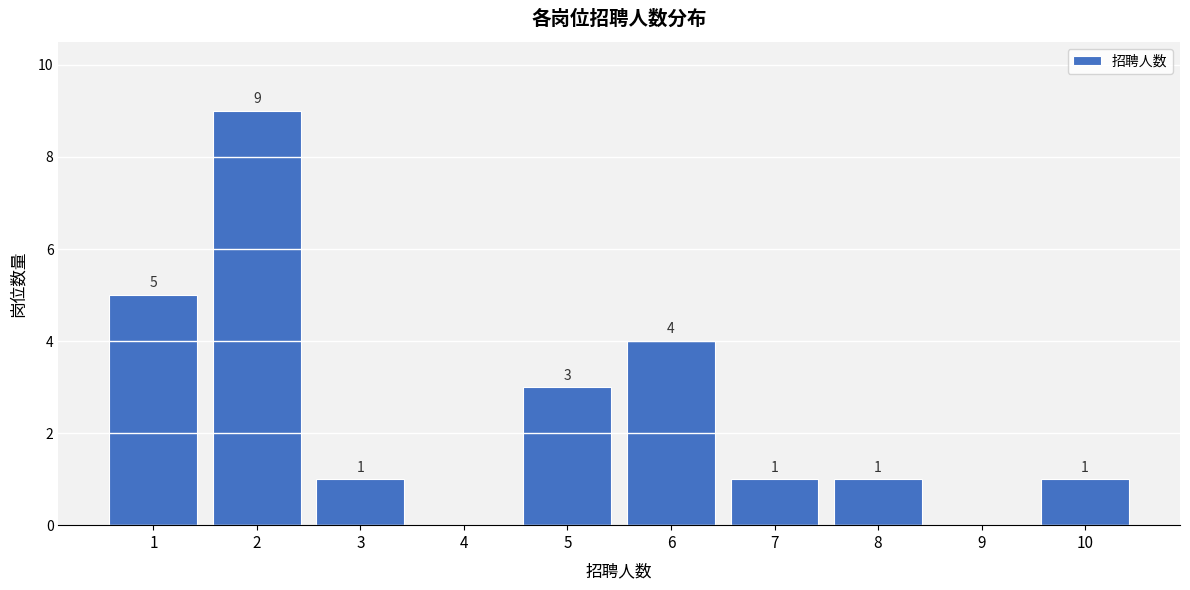

Reading left to right, what are all the values shown in this chart?

1=5	2=9	3=1	4=0	5=3	6=4	7=1	8=1	9=0	10=1